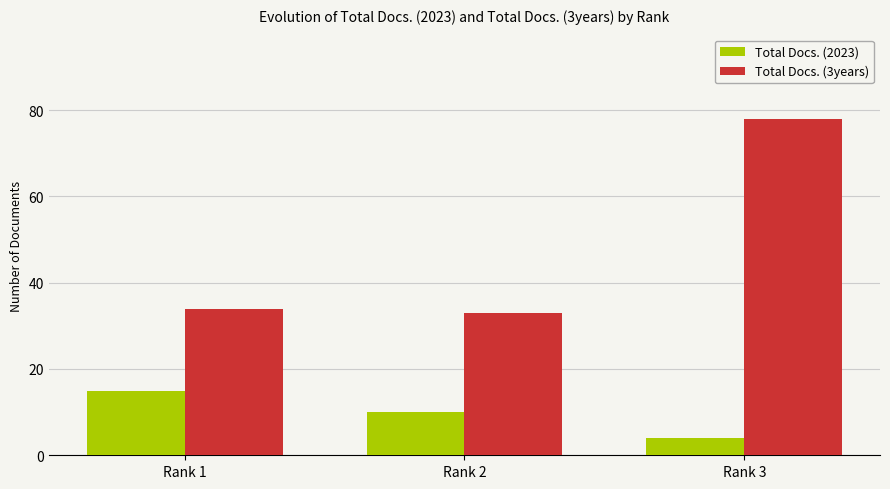

Reading left to right, list all the values displayed in this chart.

Total Docs. (2023): Rank 1=15	Rank 2=10	Rank 3=4
Total Docs. (3years): Rank 1=34	Rank 2=33	Rank 3=78